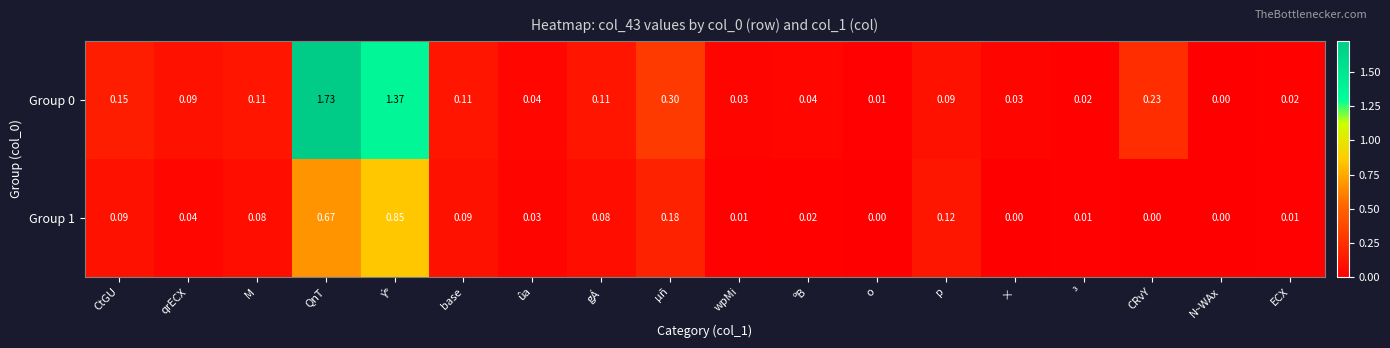

At how many categories does at least one series exceed 1?

2